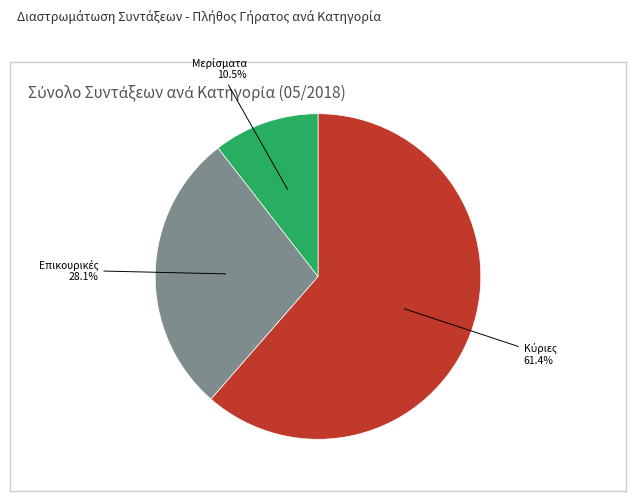

Does any single category account for the majority?

Yes